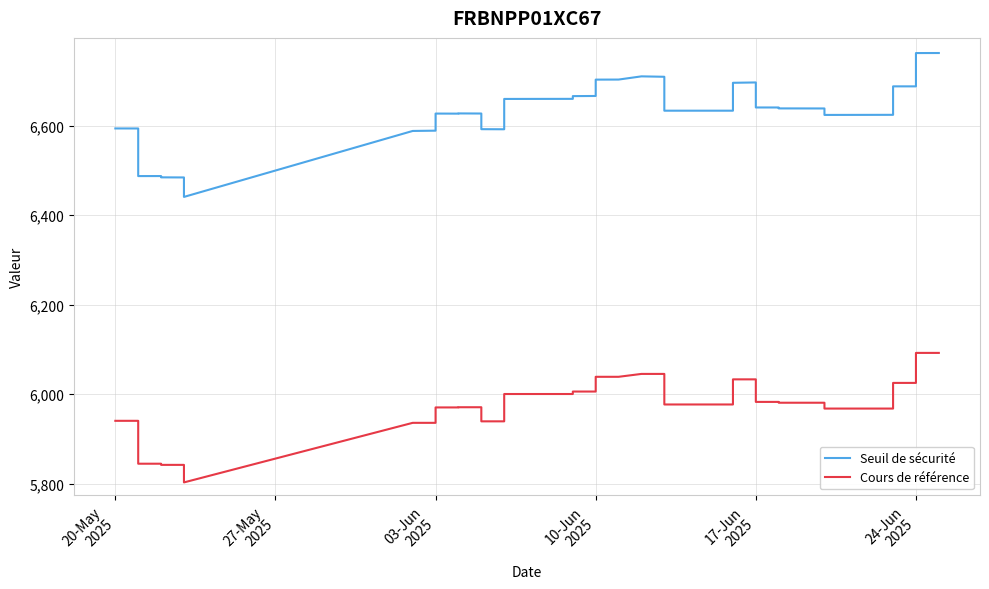

List the series in order of their overall mean, highest first.

Seuil de sécurité, Cours de référence